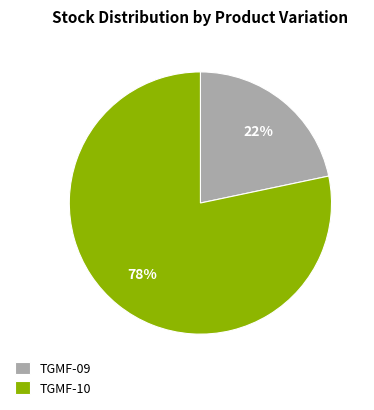

To the nearest percent, what is the combined percentage of TGMF-09 and TGMF-10?

100%